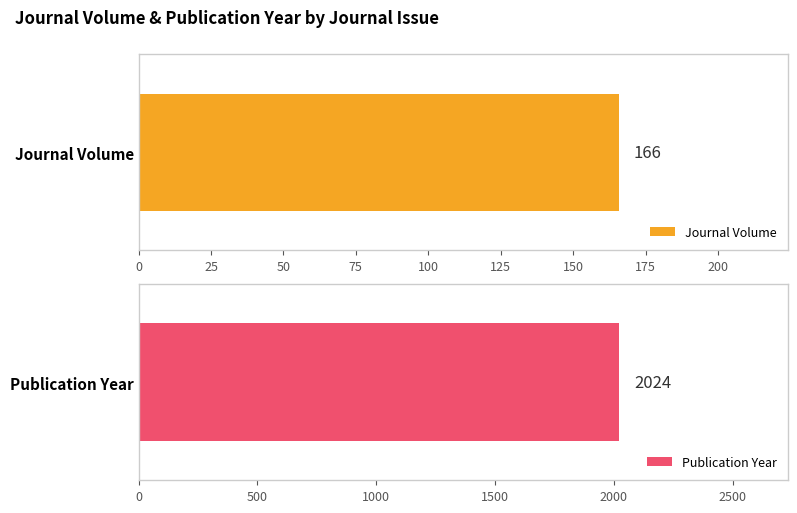

What are all the series names shown in the legend?

Journal Volume, Publication Year